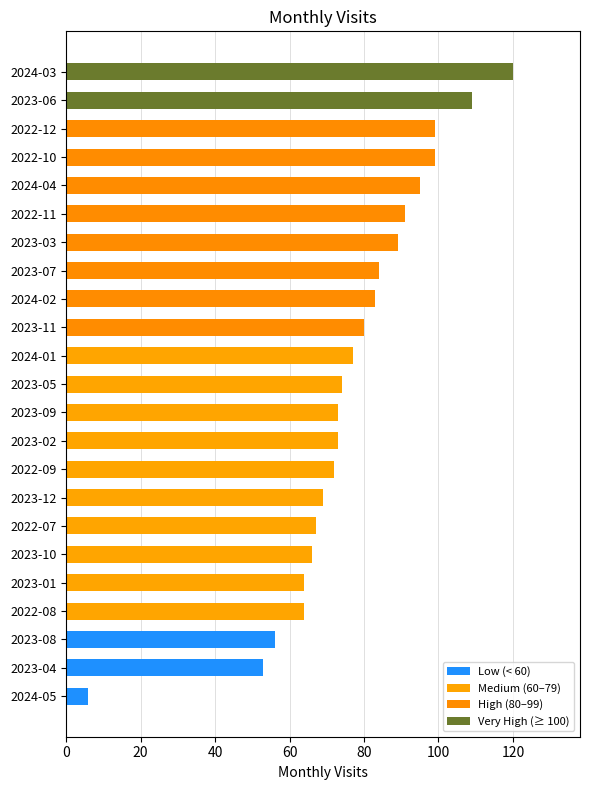

Reading bottom to top, extract all data points from this chart.

2024-05=6	2023-04=53	2023-08=56	2022-08=64	2023-01=64	2023-10=66	2022-07=67	2023-12=69	2022-09=72	2023-02=73	2023-09=73	2023-05=74	2024-01=77	2023-11=80	2024-02=83	2023-07=84	2023-03=89	2022-11=91	2024-04=95	2022-10=99	2022-12=99	2023-06=109	2024-03=120